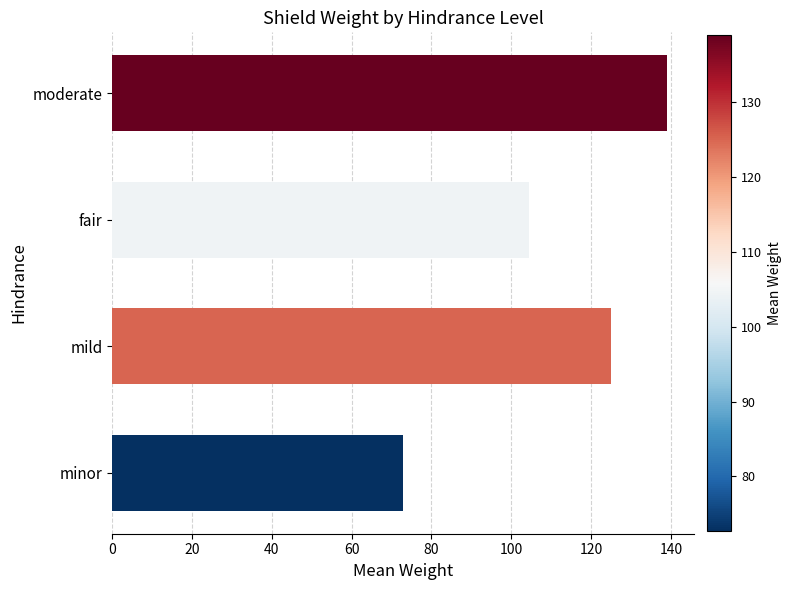

Reading bottom to top, extract all data points from this chart.

72.8	125.0	104.4	138.9